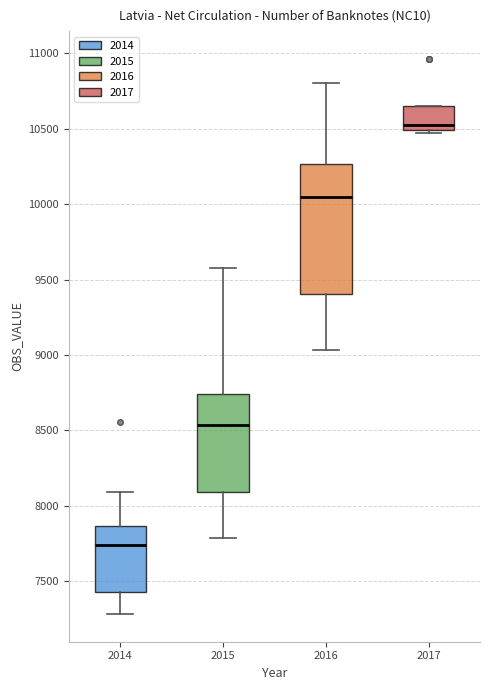

Where is the lower edge of the box at x = 2014 on the y-axis? The values are not printed on the chart, so give them approximately, as read against the axis.

7450